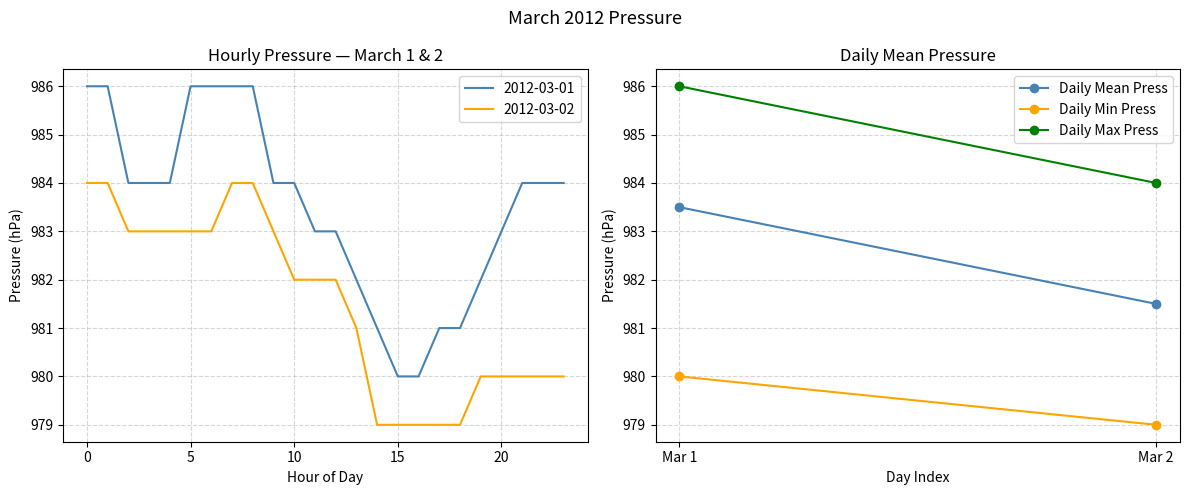

Which series has the largest range (max minus min)?

2012-03-01